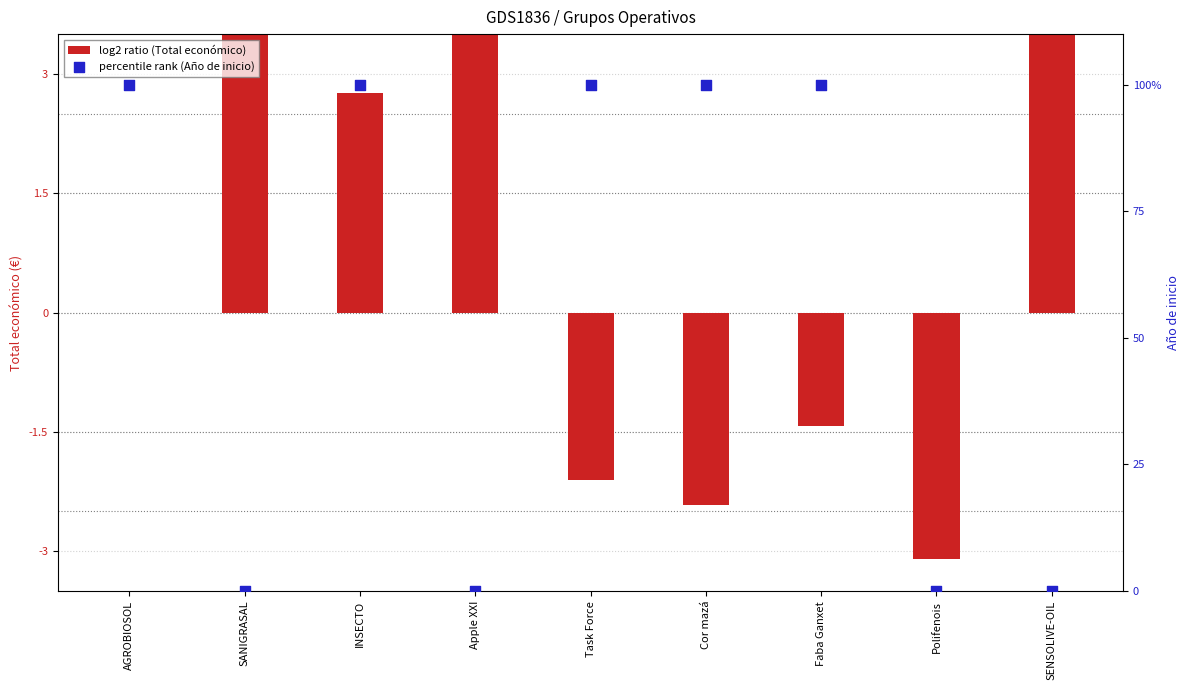

Which series contains the lowest Y value?

log2 ratio (Total económico)